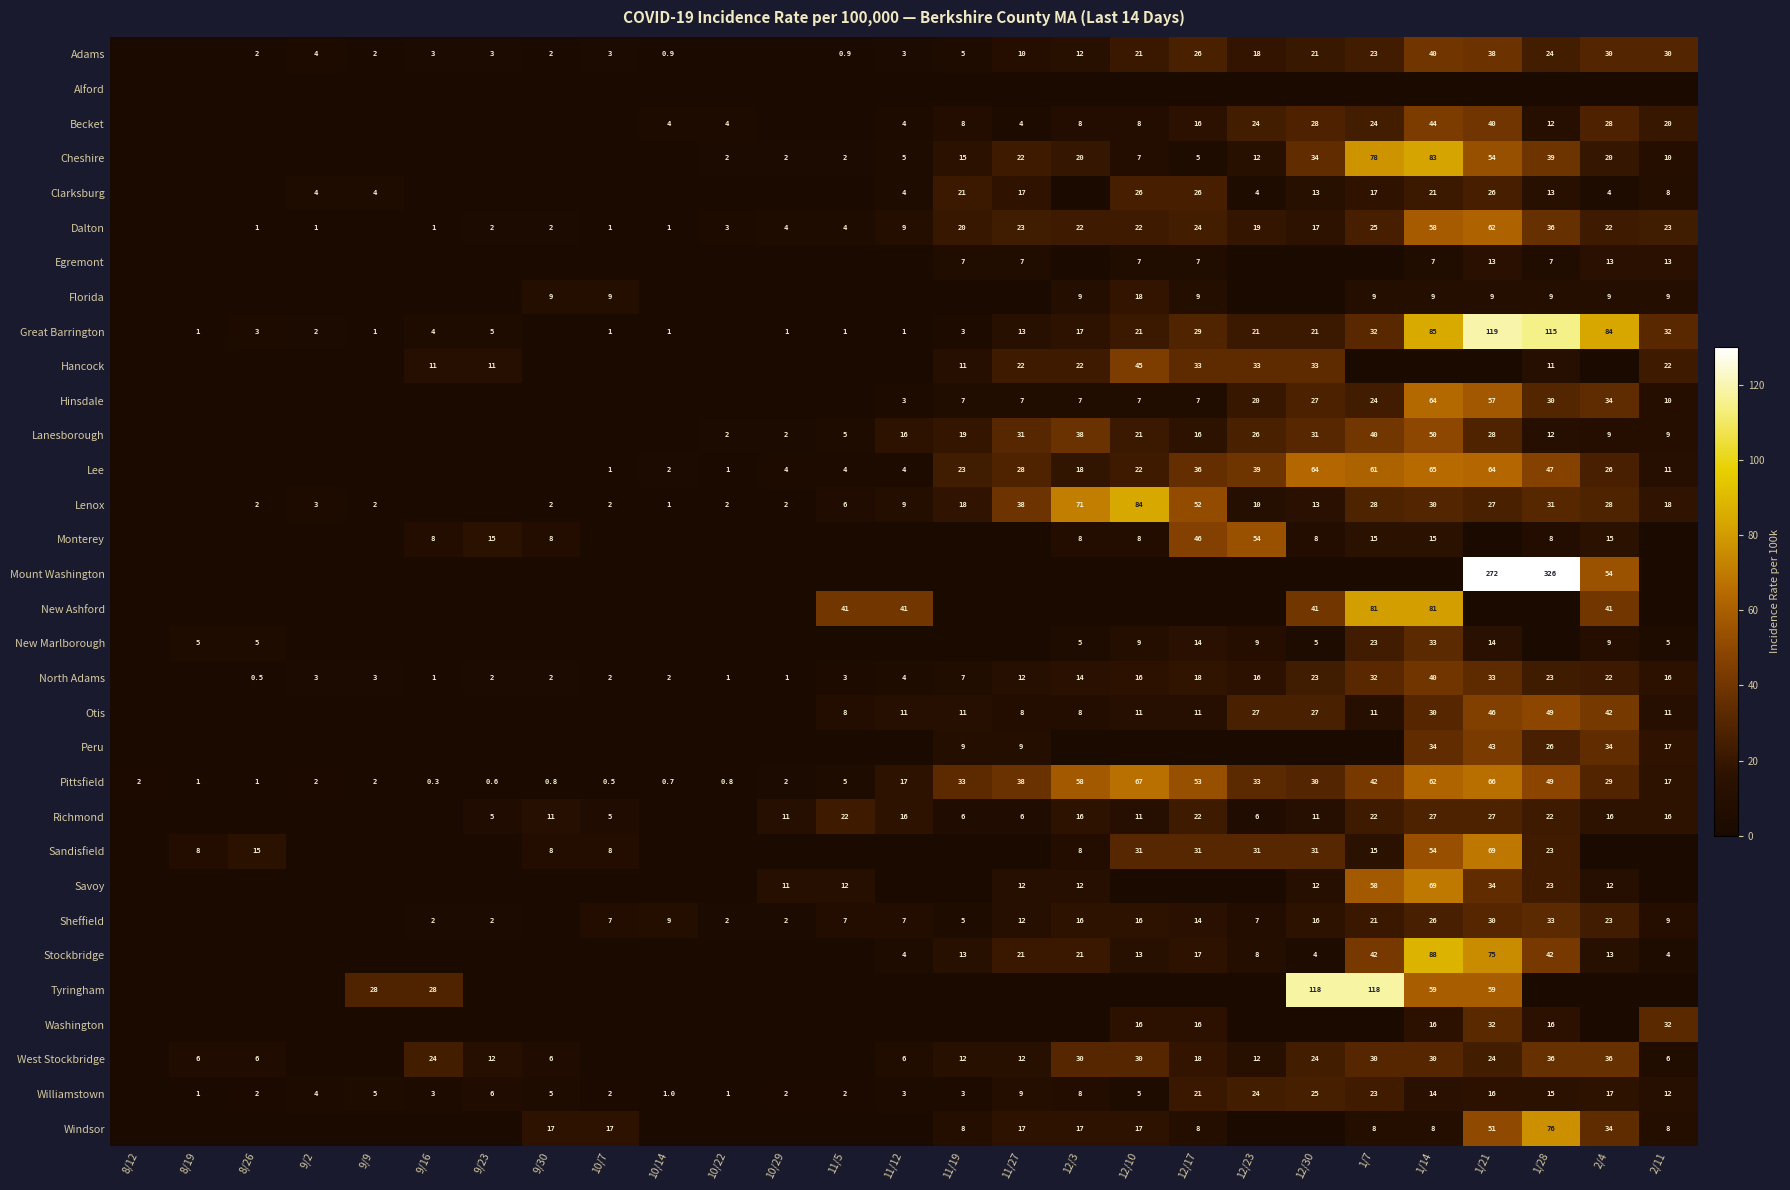

The value of Sandisfield at 12/17 is 19.2. True or false?

False